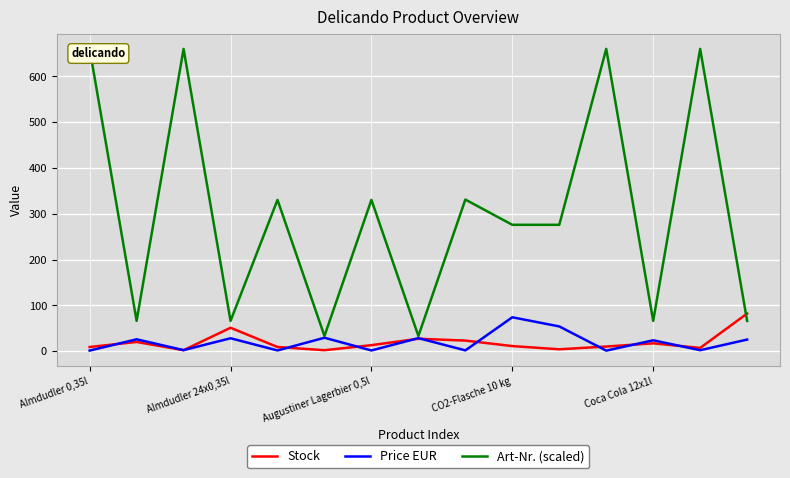

List the series in order of their peak value, lowest first.

Price EUR, Stock, Art-Nr. (scaled)